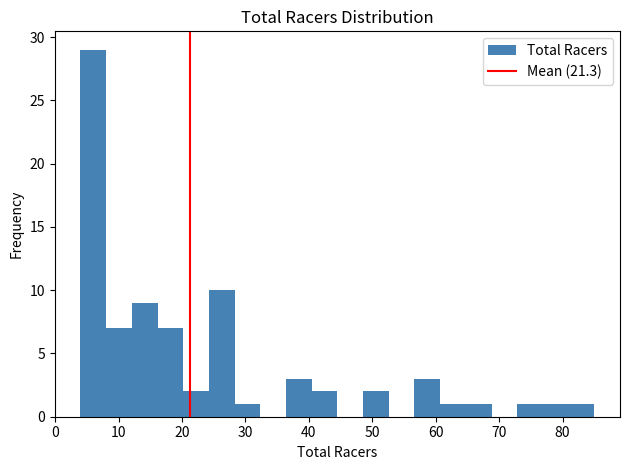

Reading left to right, transcribe this chart: for each bar, give the range it covers on the x-axis and its height. Neither the bar edges nor the heights are printed on the chart, so give them approximately, as read against the axes.

4 to 8: 29
8 to 12: 7
12 to 16: 9
16 to 20: 7
20 to 24: 2
24 to 28: 10
28 to 32: 1
32 to 36: 0
36 to 40: 3
40 to 45: 2
45 to 49: 0
49 to 53: 2
53 to 57: 0
57 to 61: 3
61 to 65: 1
65 to 69: 1
69 to 73: 0
73 to 77: 1
77 to 81: 1
81 to 85: 1